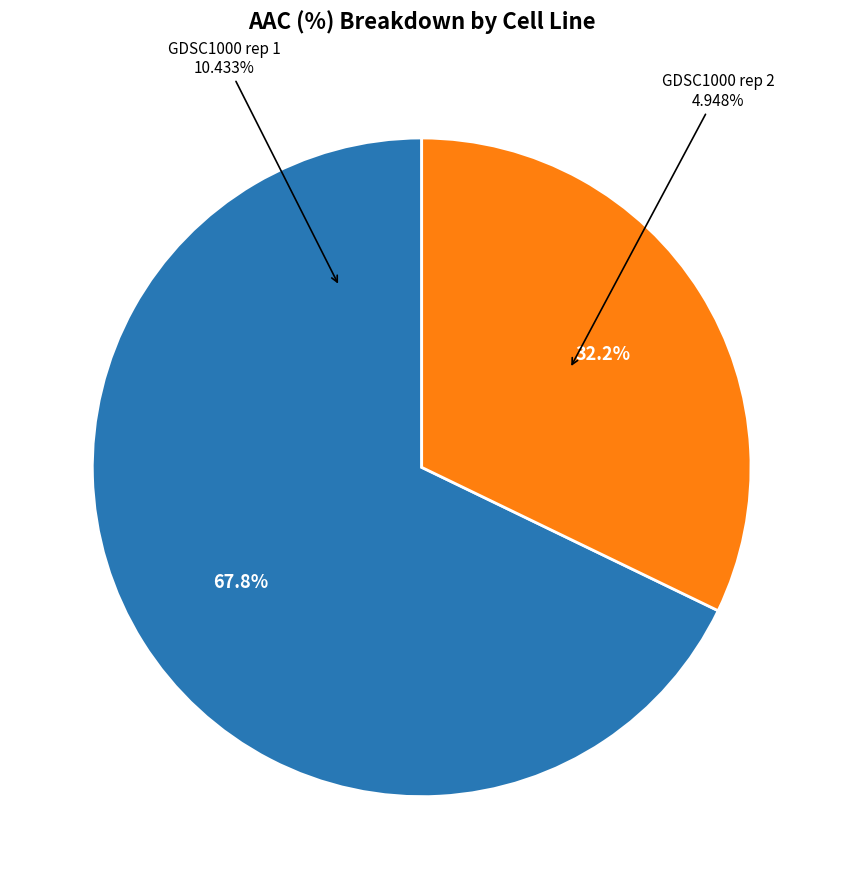

To the nearest percent, what portion does GDSC1000 rep 1 represent?

68%